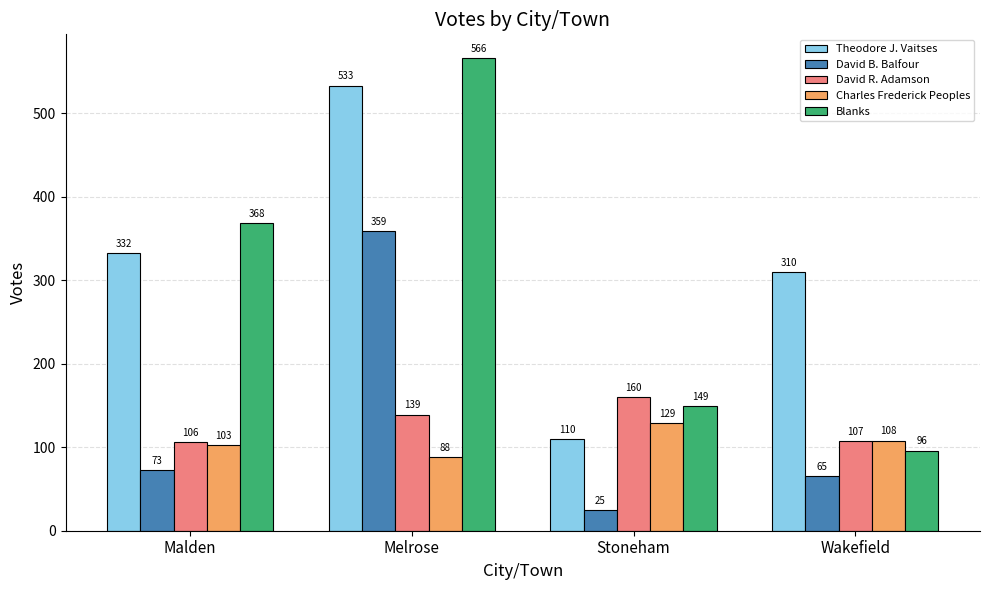

Between Melrose and Stoneham, which series saw the biggest shift?

Theodore J. Vaitses